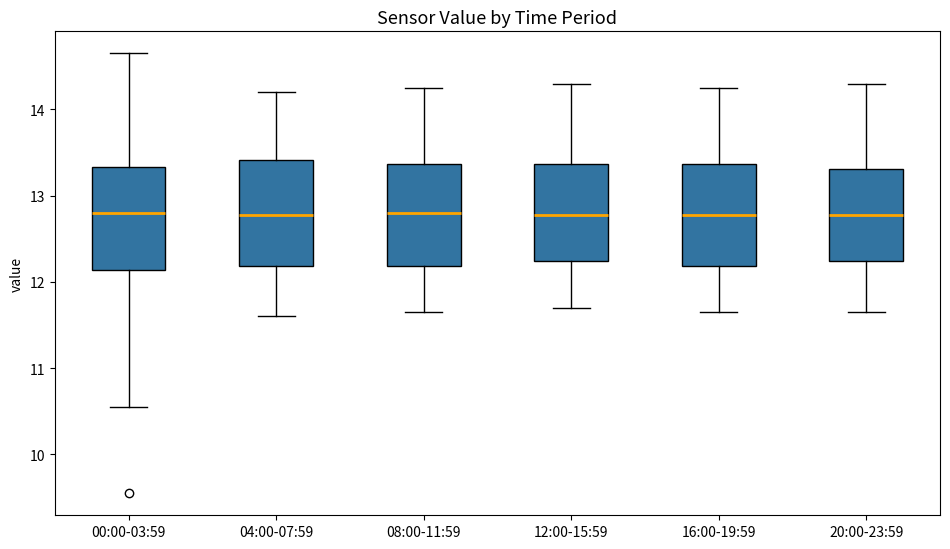

Reading left to right, transcribe this box plot: for each box, give where its median line is, the range the box spans, and where its two whiskers end, as read against the y-axis. The values are not printed on the chart, so give them approximately, as read against the axis.

00:00-03:59: median 12.8, box 12.1 to 13.3, whiskers 10.6 to 14.7
04:00-07:59: median 12.8, box 12.2 to 13.4, whiskers 11.6 to 14.2
08:00-11:59: median 12.8, box 12.2 to 13.4, whiskers 11.7 to 14.3
12:00-15:59: median 12.8, box 12.2 to 13.4, whiskers 11.7 to 14.3
16:00-19:59: median 12.8, box 12.2 to 13.4, whiskers 11.7 to 14.3
20:00-23:59: median 12.8, box 12.2 to 13.3, whiskers 11.7 to 14.3